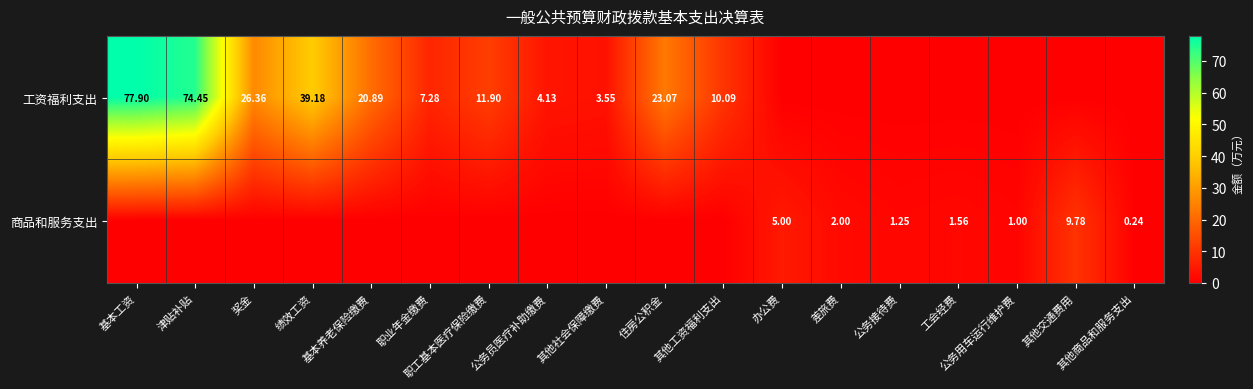

At 办公费, list the series in order from smallest to largest.

工资福利支出, 商品和服务支出